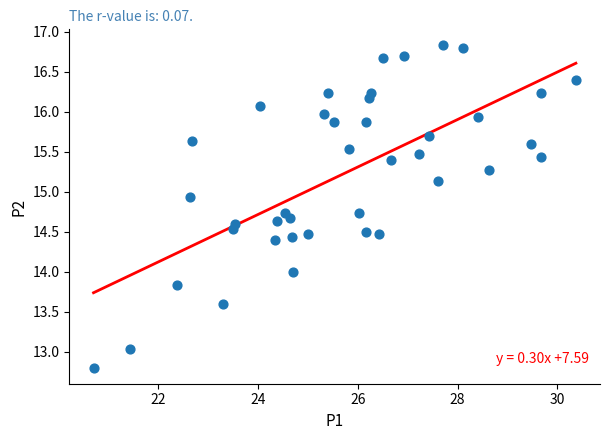

What is the range of X values (max minus min)?

9.7